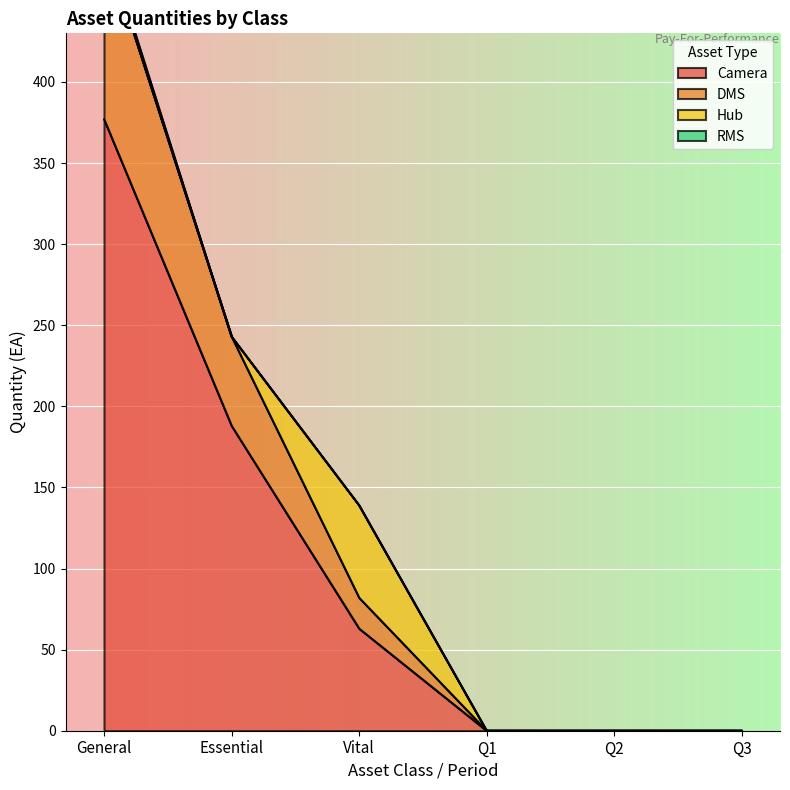

Which category has the highest value in the Camera series?

General